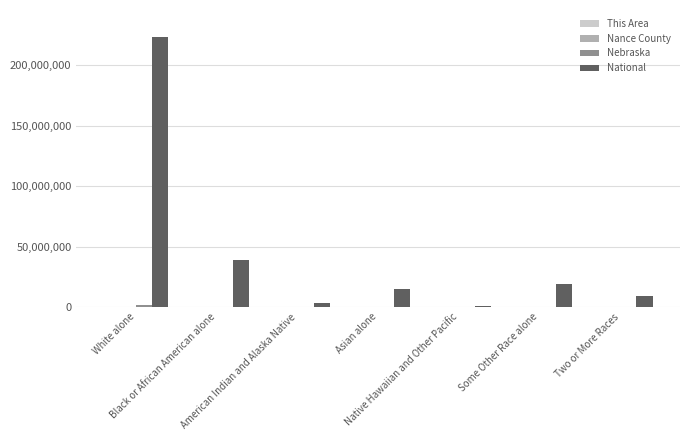

What is the maximum value shown in the chart?

223553265